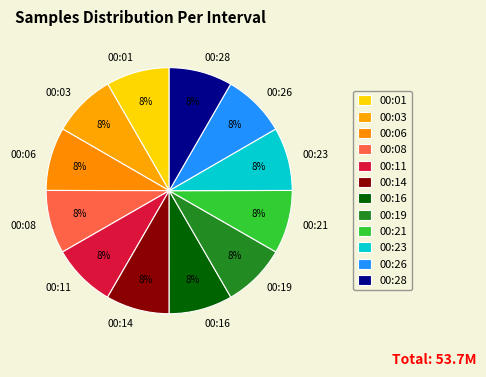

Does any single category account for the majority?

No